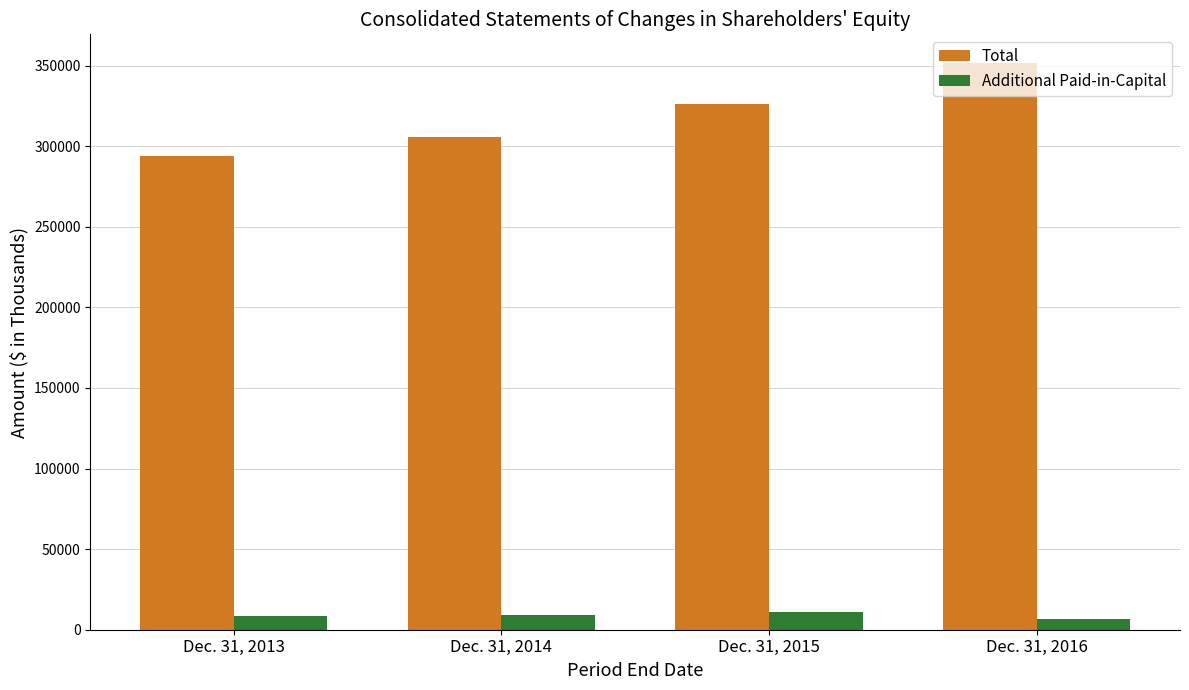

Between Dec. 31, 2014 and Dec. 31, 2015, which series saw the biggest shift?

Total